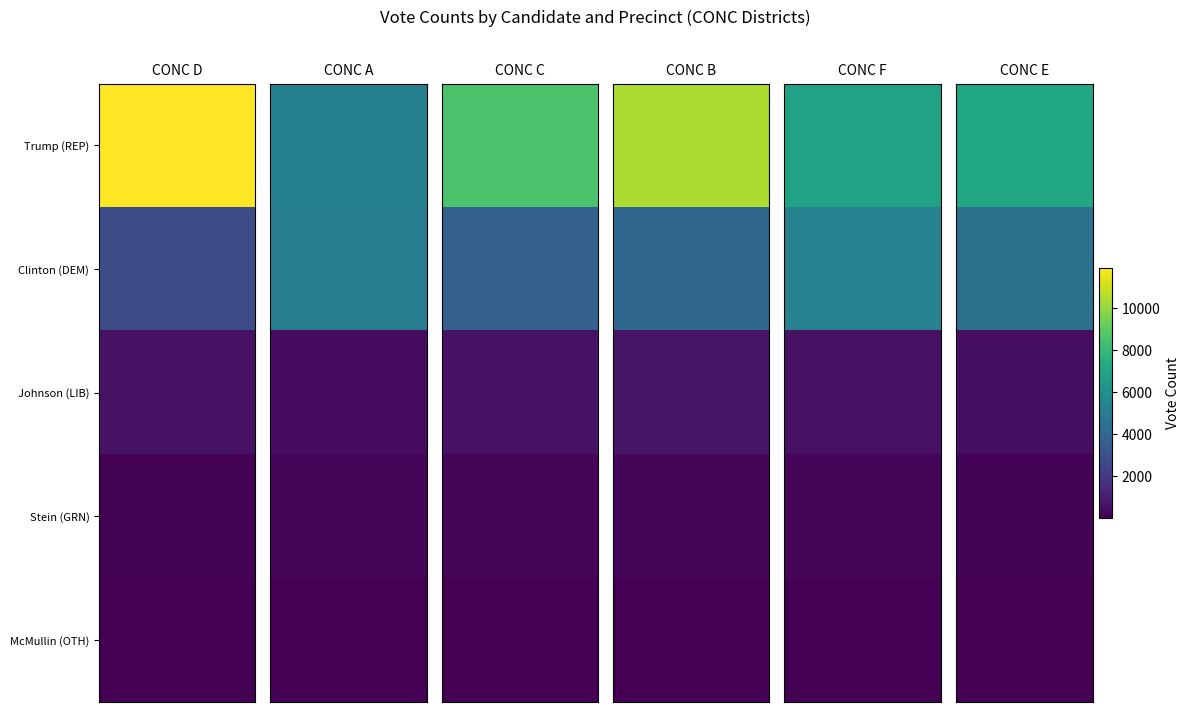

What is the maximum value shown in the chart?

11936